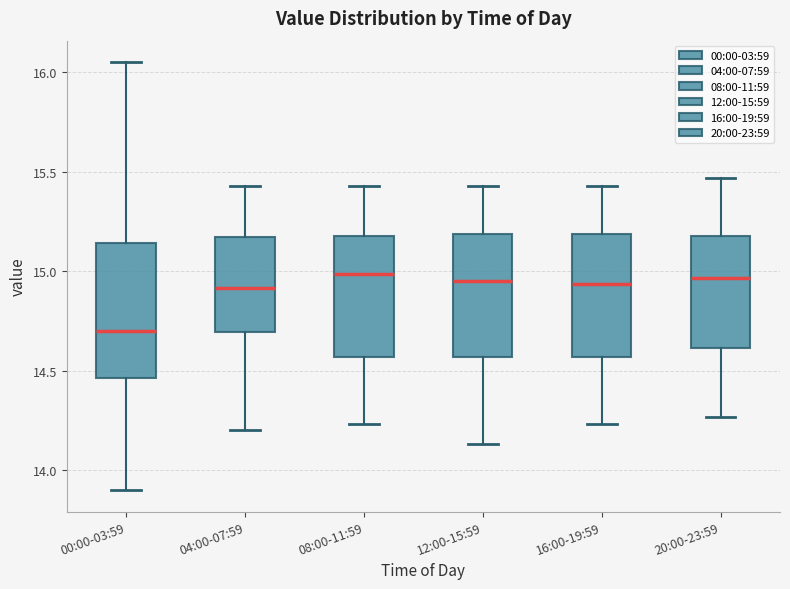

Reading left to right, transcribe this box plot: for each box, give where its median line is, the range the box spans, and where its two whiskers end, as read against the y-axis. The values are not printed on the chart, so give them approximately, as read against the axis.

00:00-03:59: median 14.70, box 14.45 to 15.15, whiskers 13.90 to 16.05
04:00-07:59: median 14.90, box 14.70 to 15.15, whiskers 14.20 to 15.45
08:00-11:59: median 15.00, box 14.55 to 15.20, whiskers 14.25 to 15.45
12:00-15:59: median 14.95, box 14.55 to 15.20, whiskers 14.15 to 15.45
16:00-19:59: median 14.95, box 14.55 to 15.20, whiskers 14.25 to 15.45
20:00-23:59: median 14.95, box 14.60 to 15.20, whiskers 14.25 to 15.45